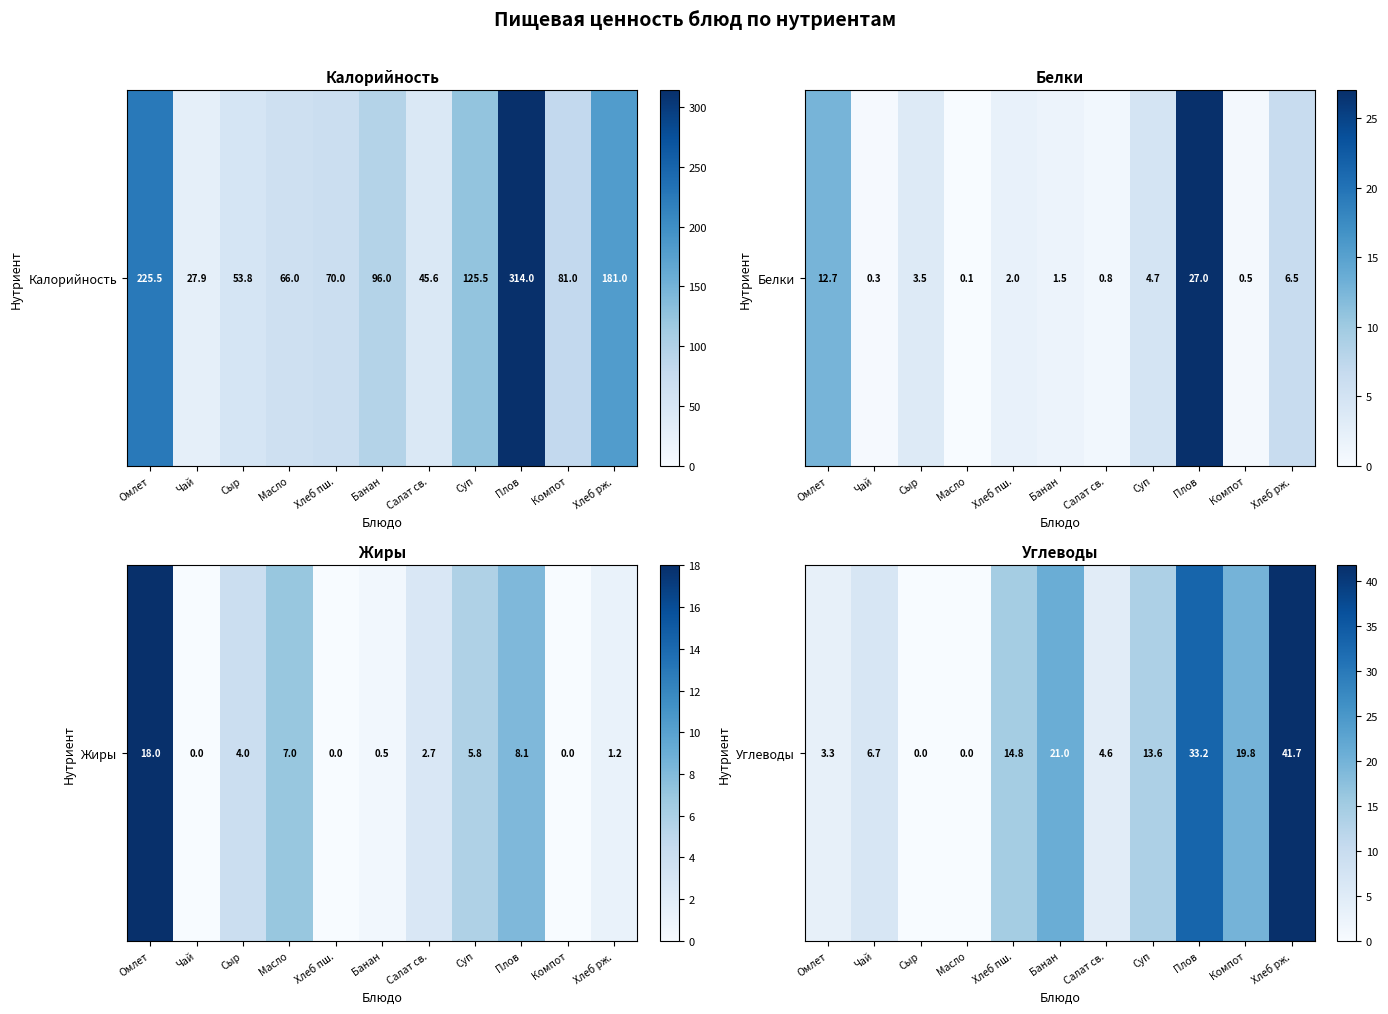

The value at Банан is 14.1. True or false?

False